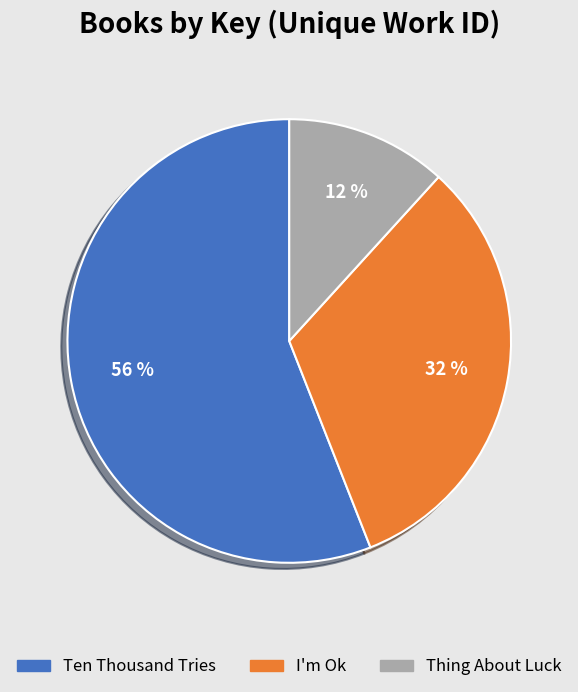

Does Ten Thousand Tries account for over 50% of the chart?

Yes